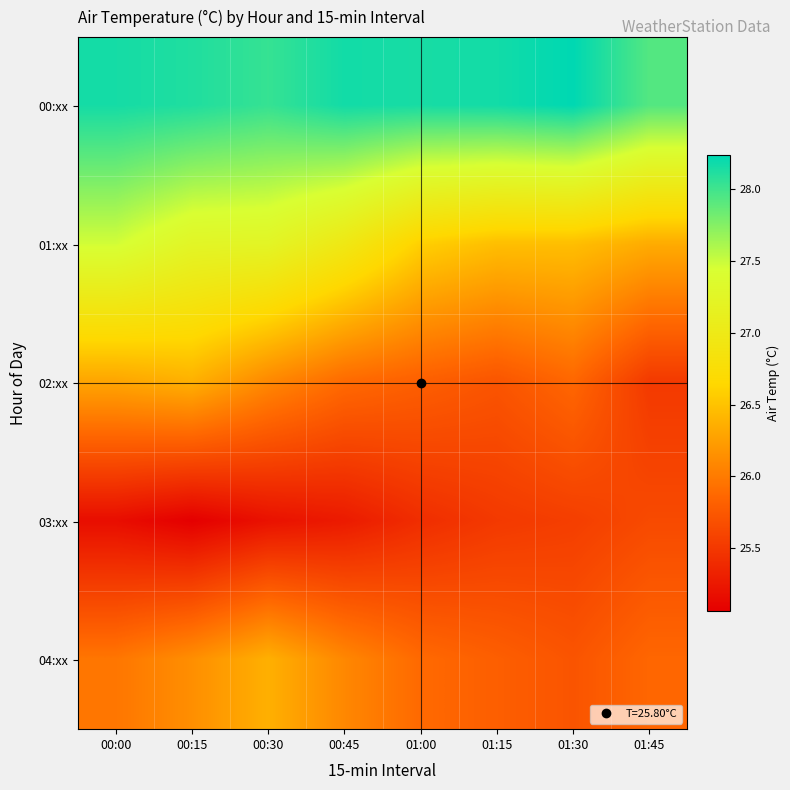

What is the total value across all series at 00:45?

132.4